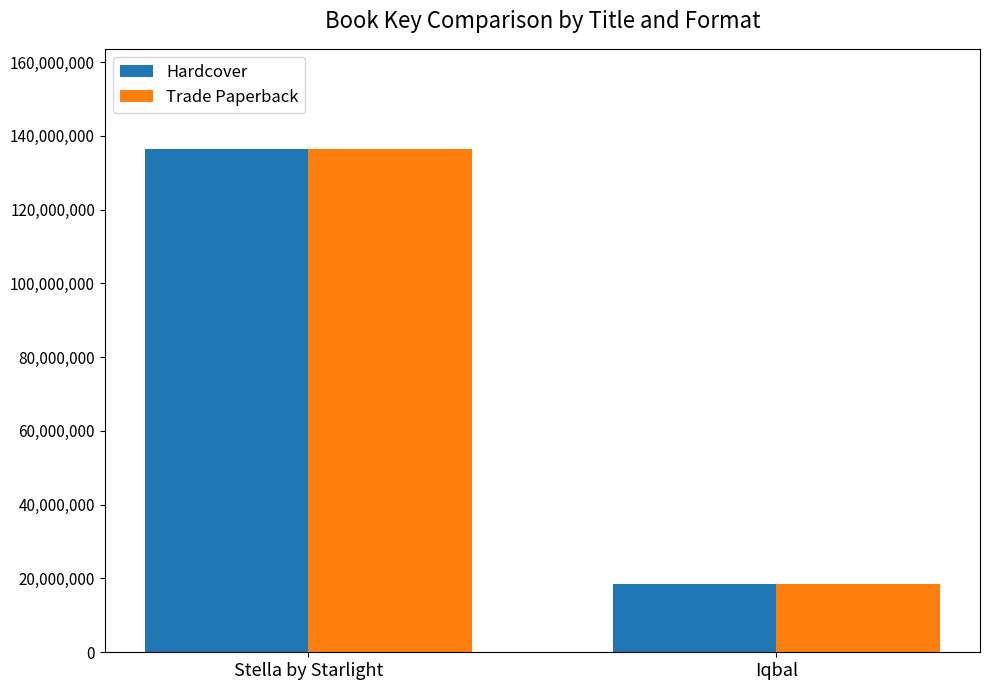

What is the lowest value of the Hardcover series?

18586620